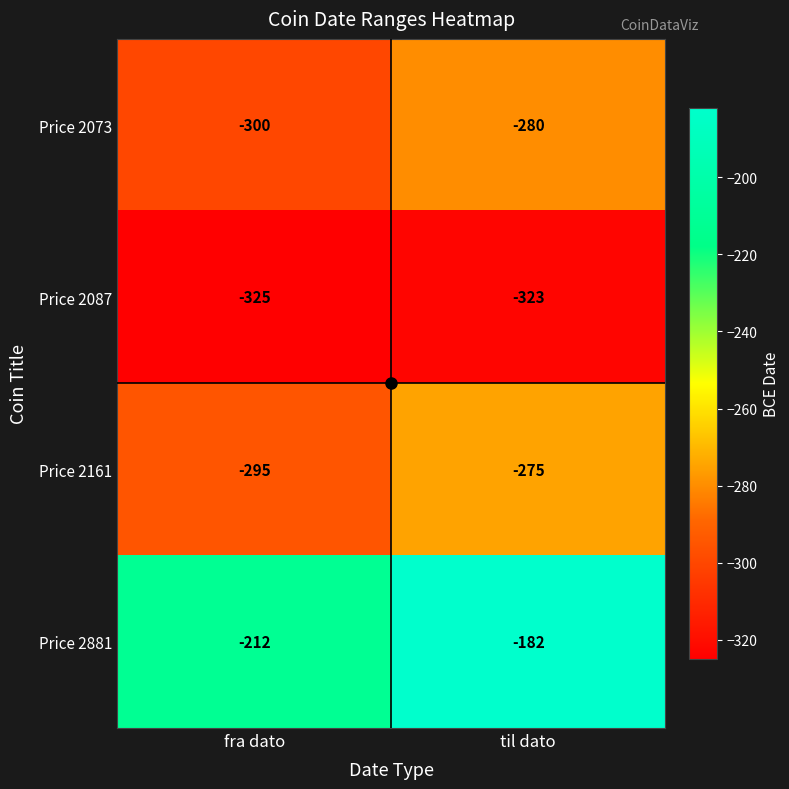

The Price 2087 series shows -323 at til dato. True or false?

True